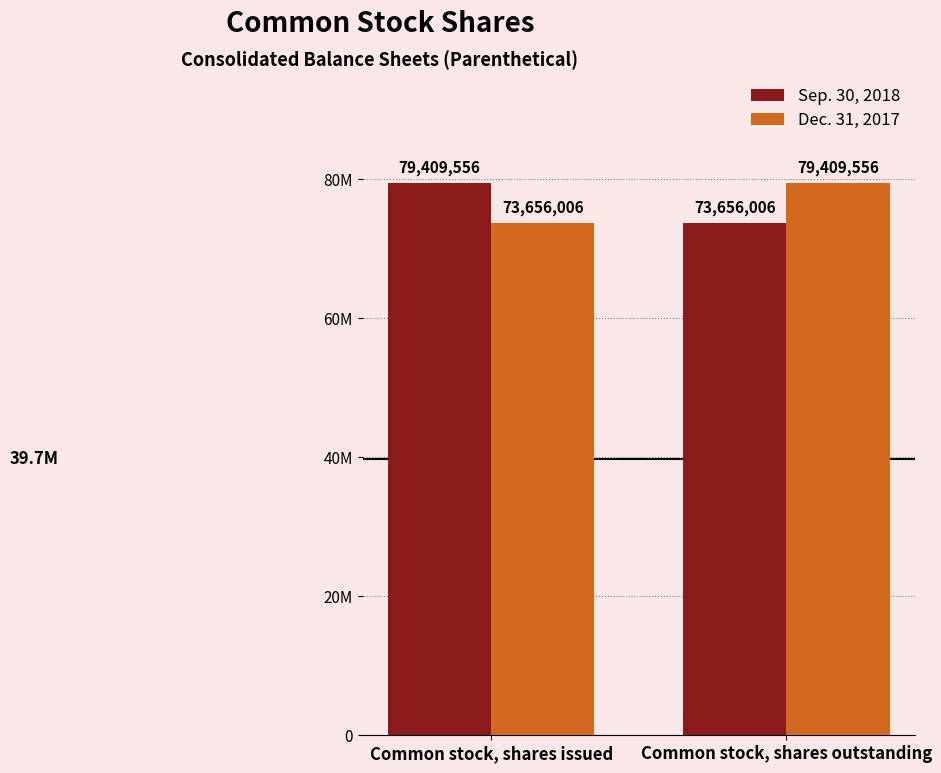

What are all the series names shown in the legend?

Sep. 30, 2018, Dec. 31, 2017